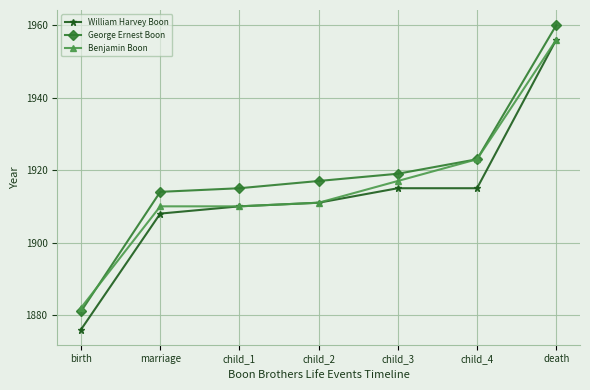

True or false: George Ernest Boon has more than 1 points higher than both neighbors.

False